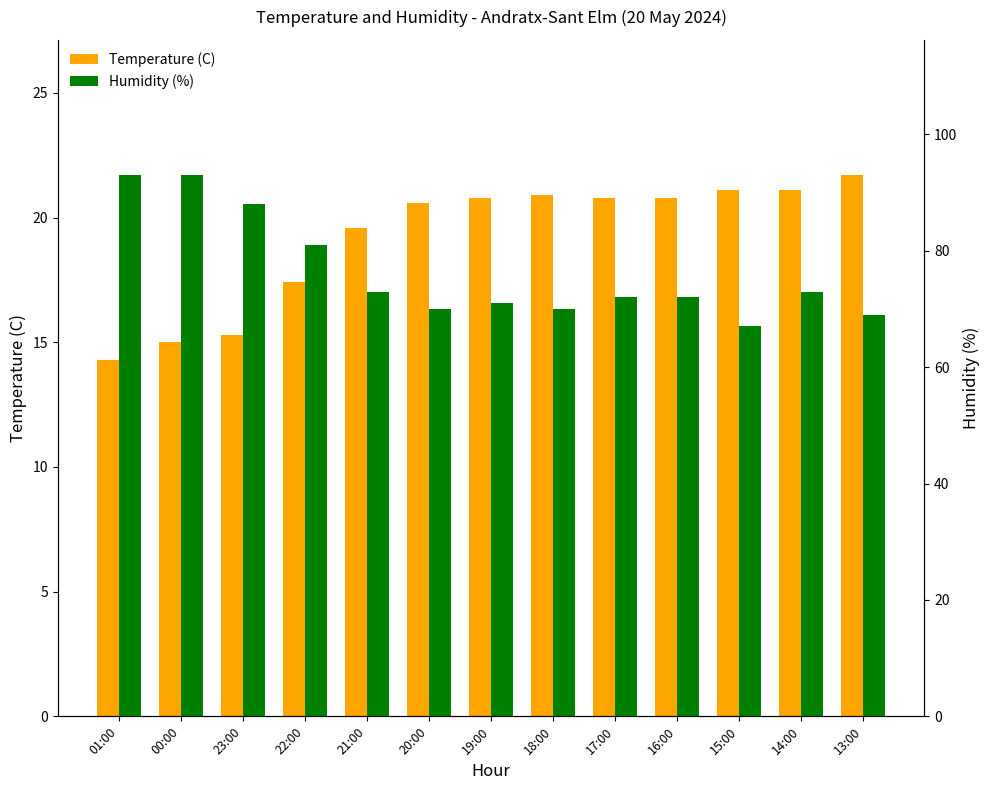

What position from the right is 17:00?

5